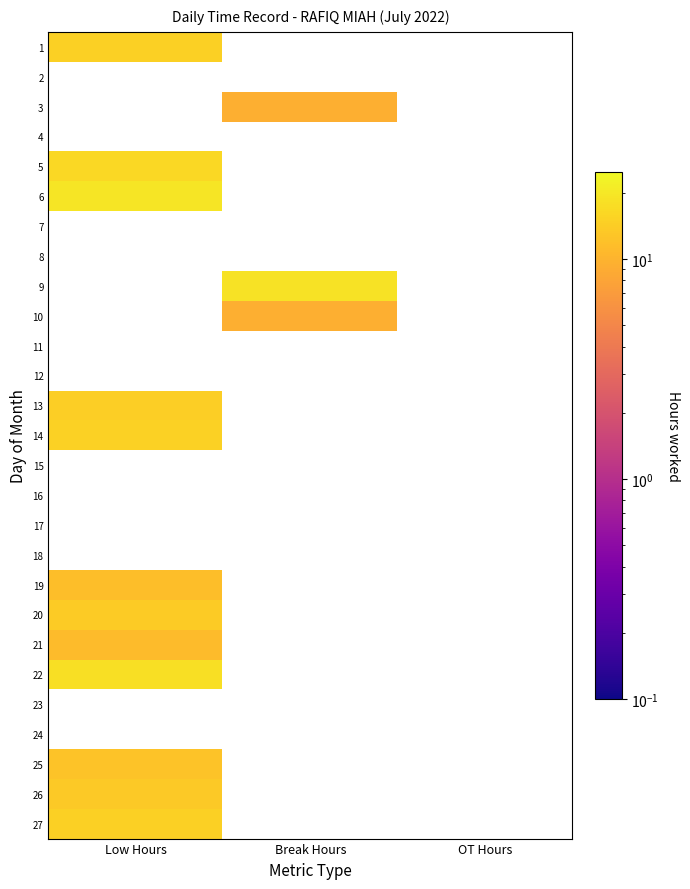

How many distinct data groups are displayed?

27